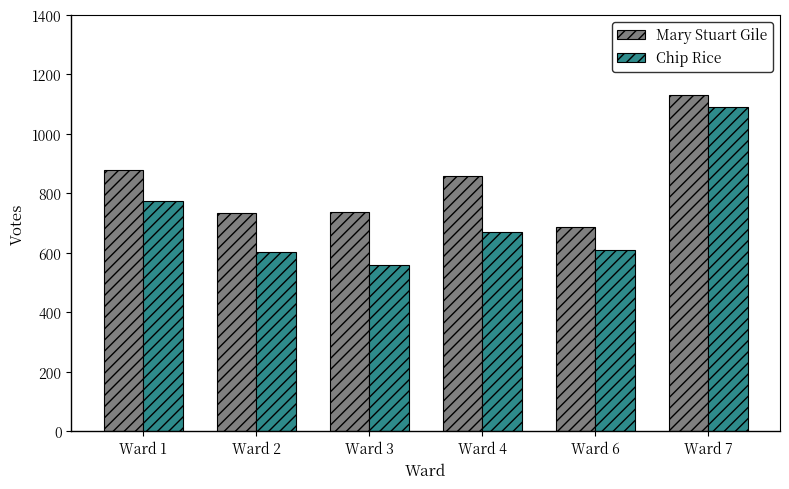

Rank the series by their average value, from lowest to highest.

Chip Rice, Mary Stuart Gile